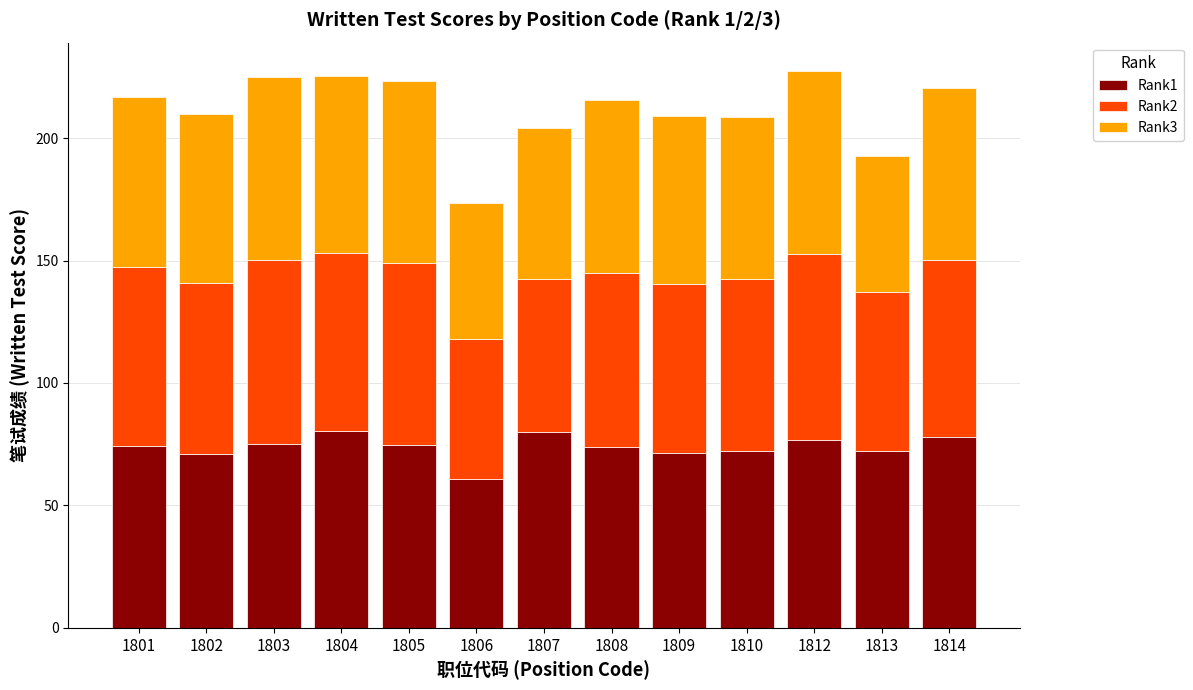

What is the difference between the Rank1 values at 1807 and 1809?

8.3